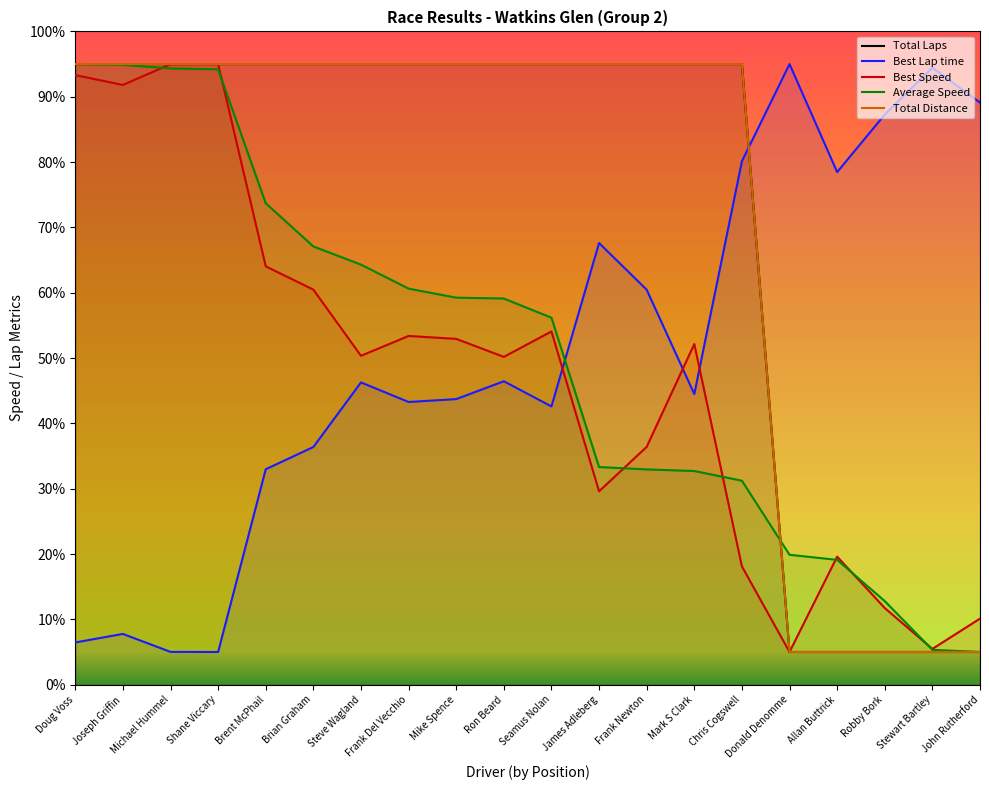

Which has a higher value, Seamus Nolan or James Adleberg?

Seamus Nolan